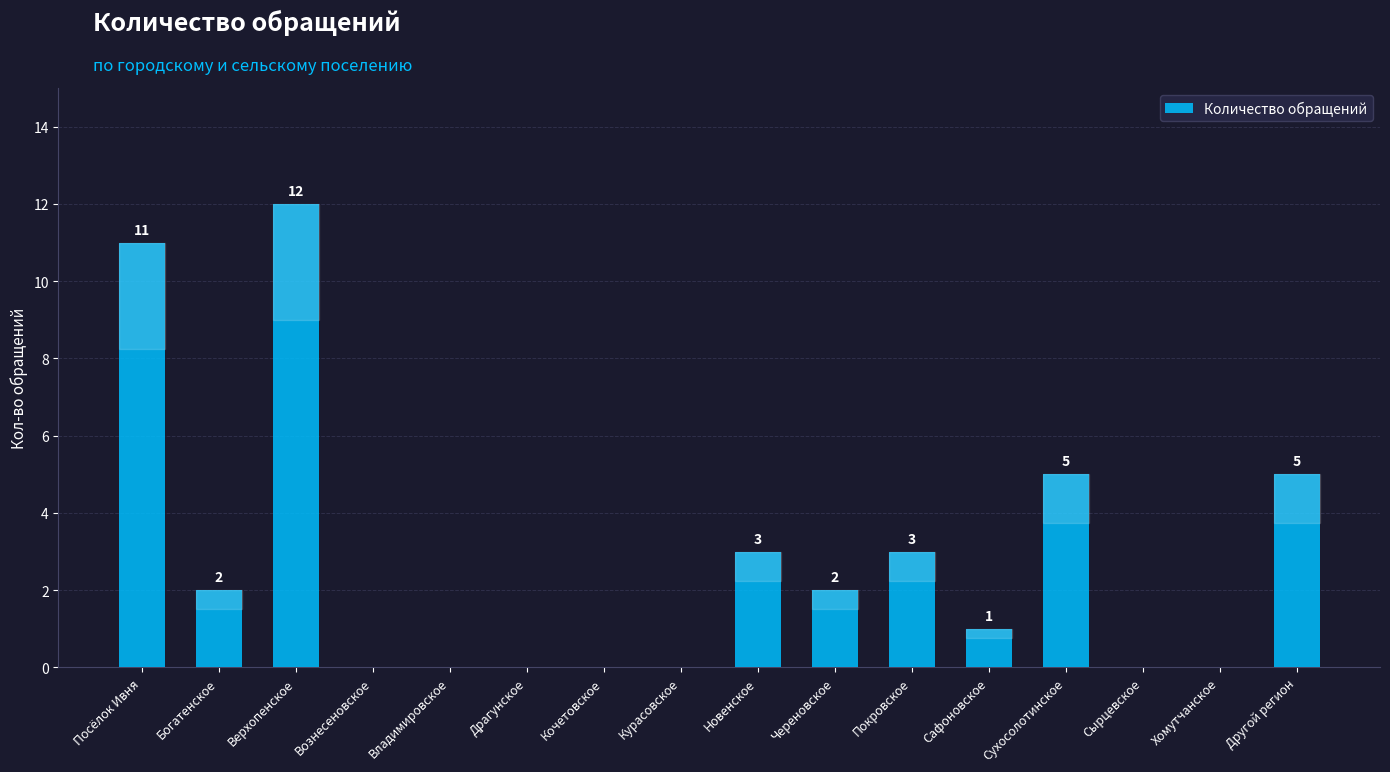

Which has a higher value, Курасовское or Богатенское?

Богатенское